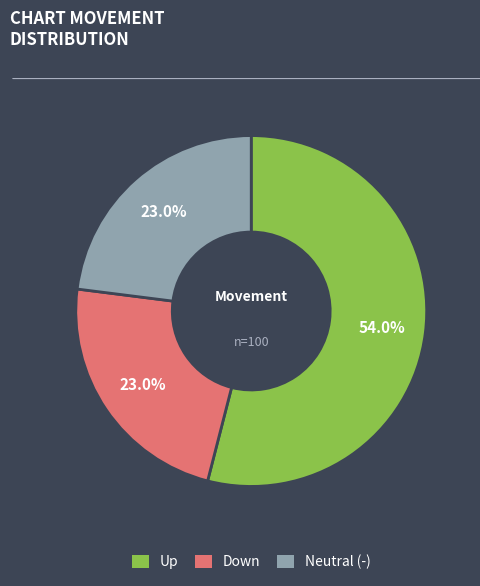

Is there any slice that represents more than half of the pie?

Yes